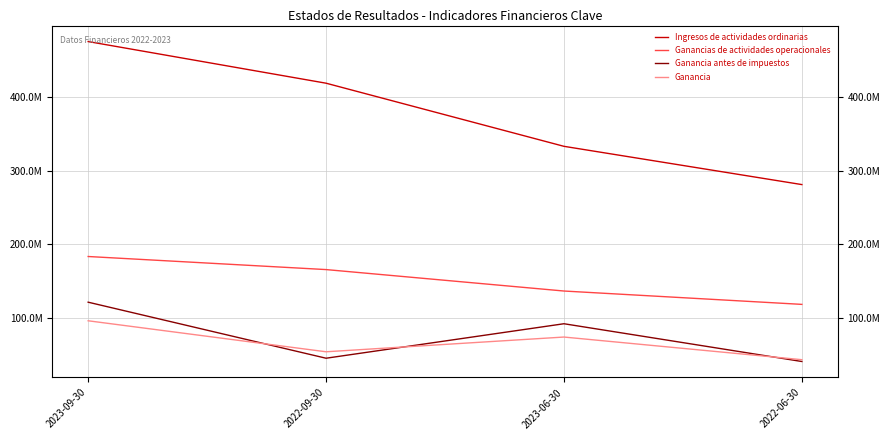

How many lines are shown in the chart?

4